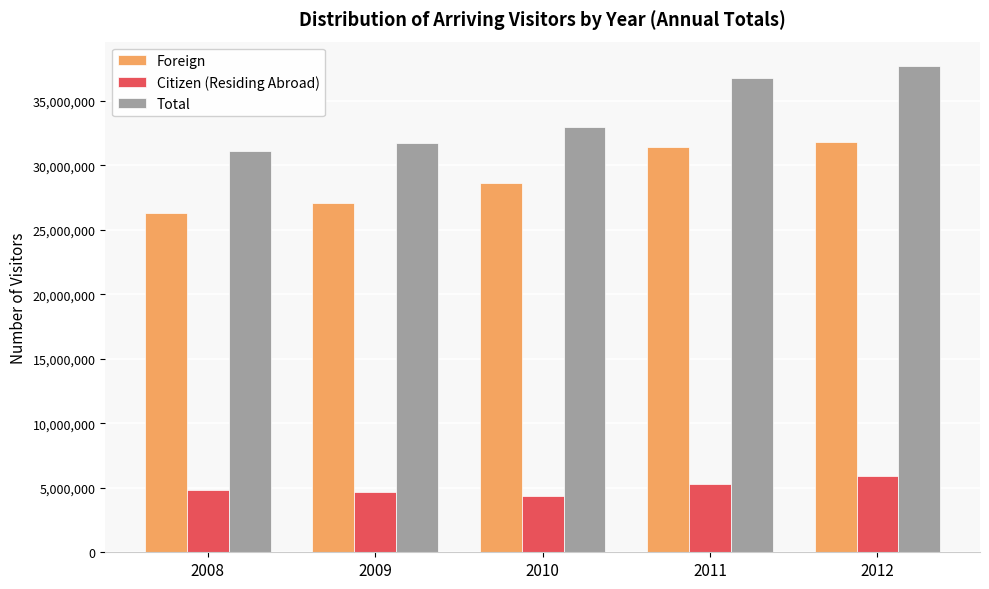

What is the difference between the highest and lowest values at 2011?

31456076